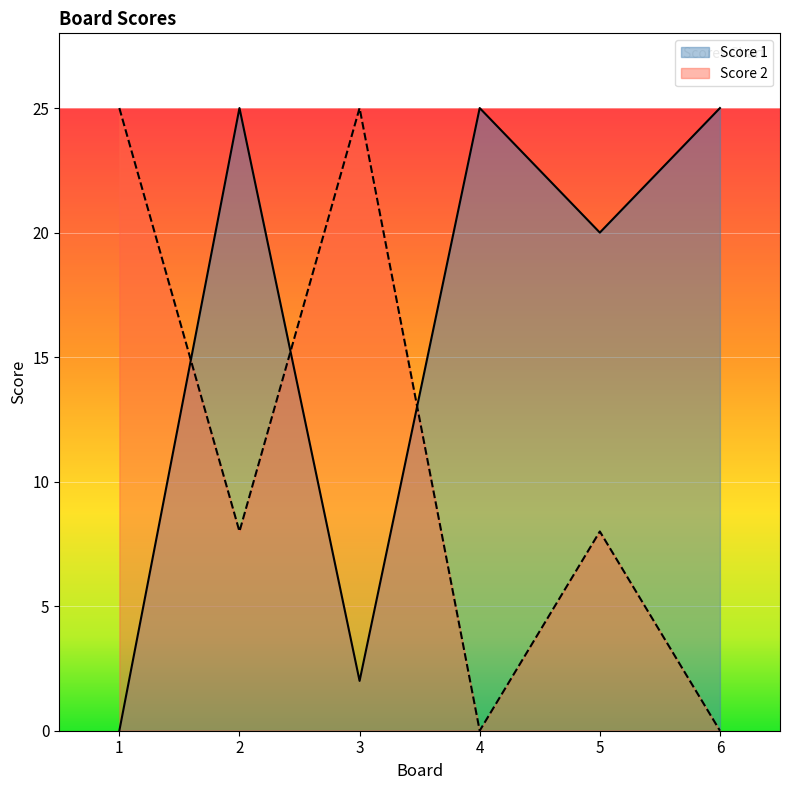

True or false: Score 2 and Score 1 cross at least once.

True